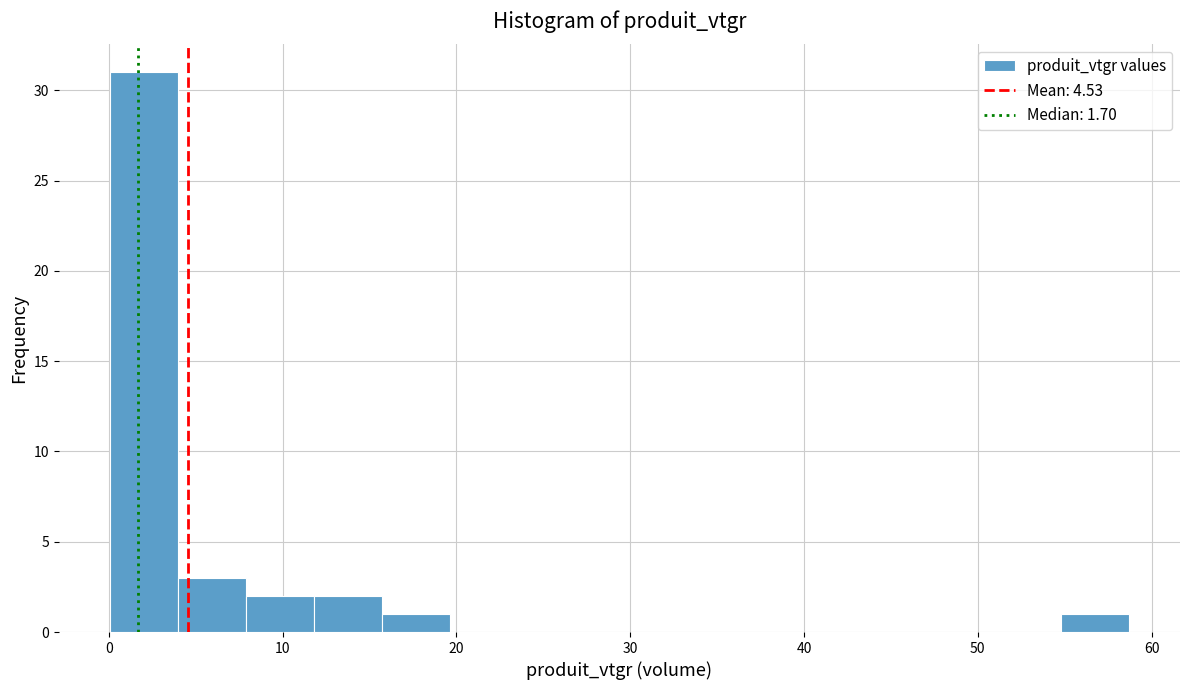

Read against the x-axis, roughly where is the centre of the tallest bar?

2